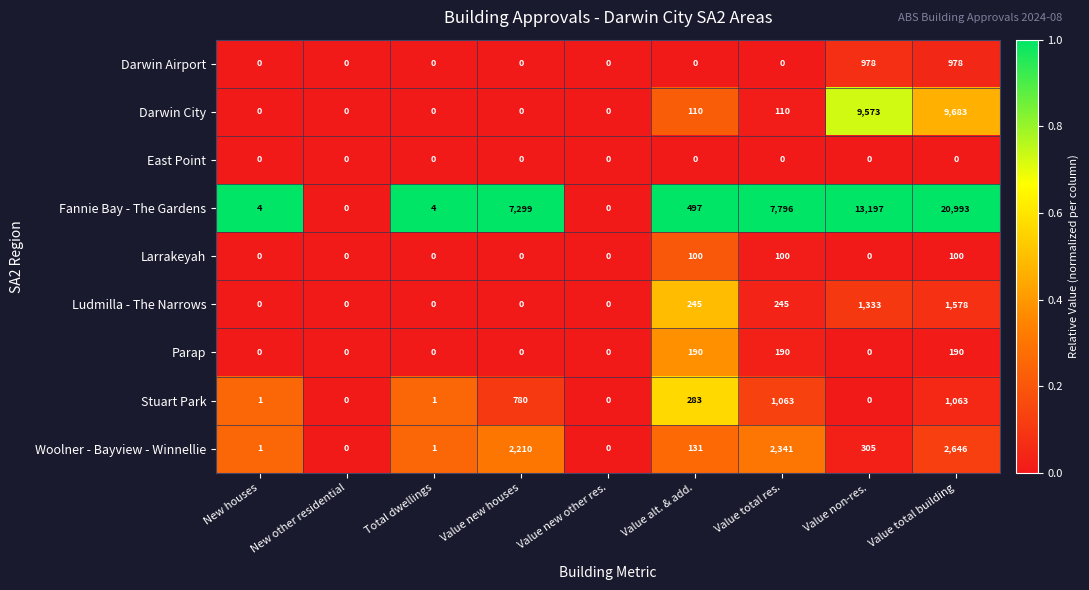

What is the difference between the second highest and second lowest values in the Larrakeyah series?

100